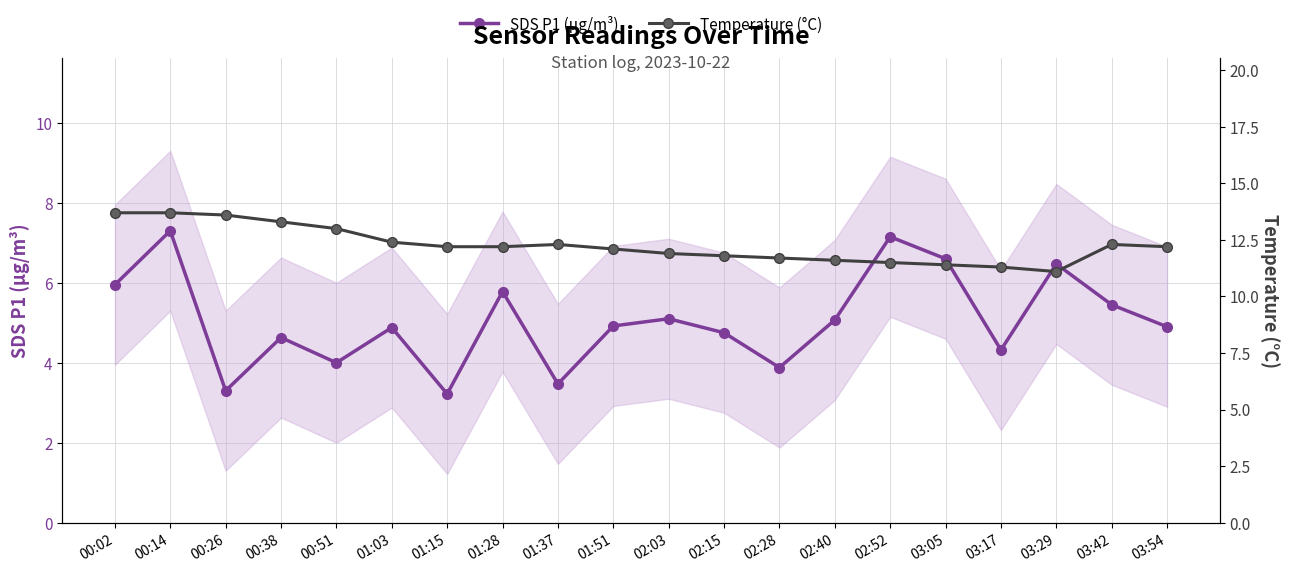

What is the sum of the Temperature (°C) values at 01:03 and 03:29?

23.5